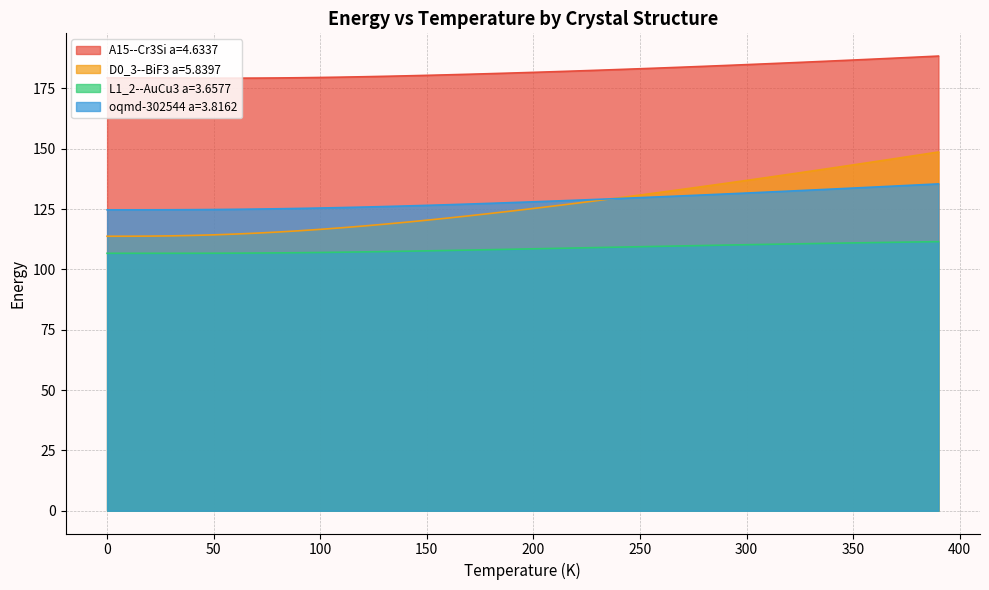

What is the average value of the oqmd-302544 a=3.8162 series?

128.6